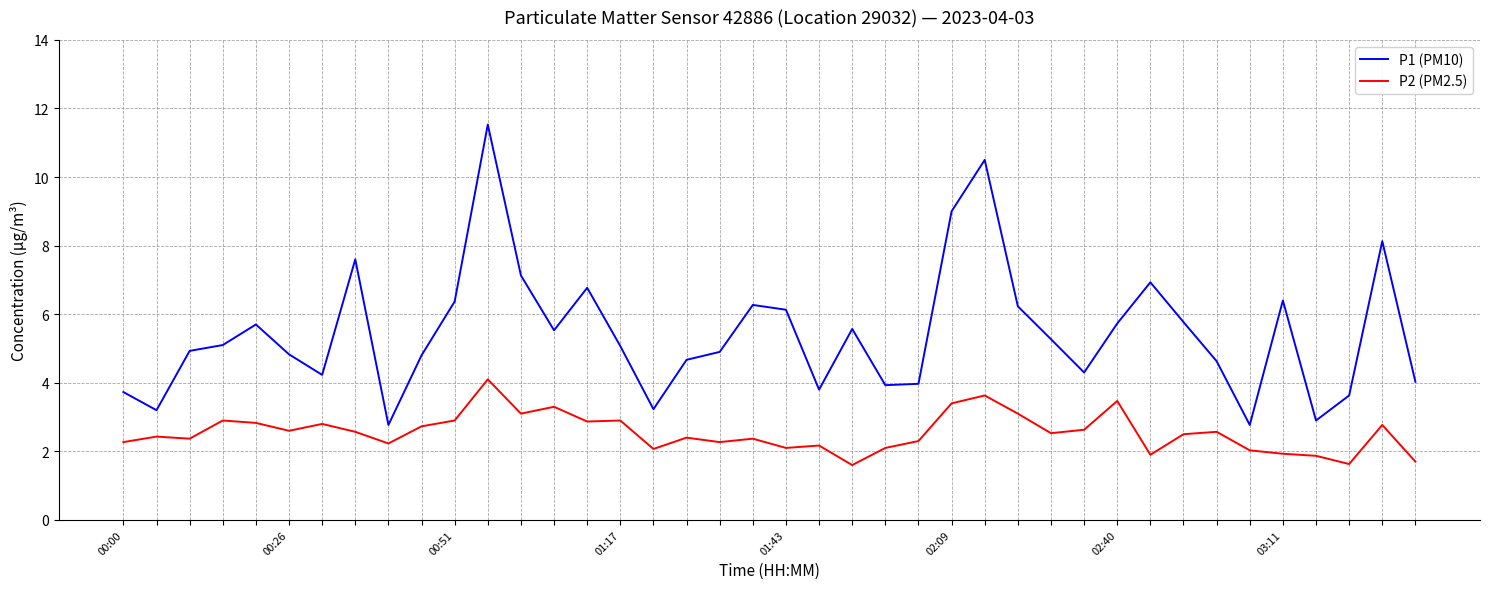

What is the maximum value for P1 (PM10)?

11.5